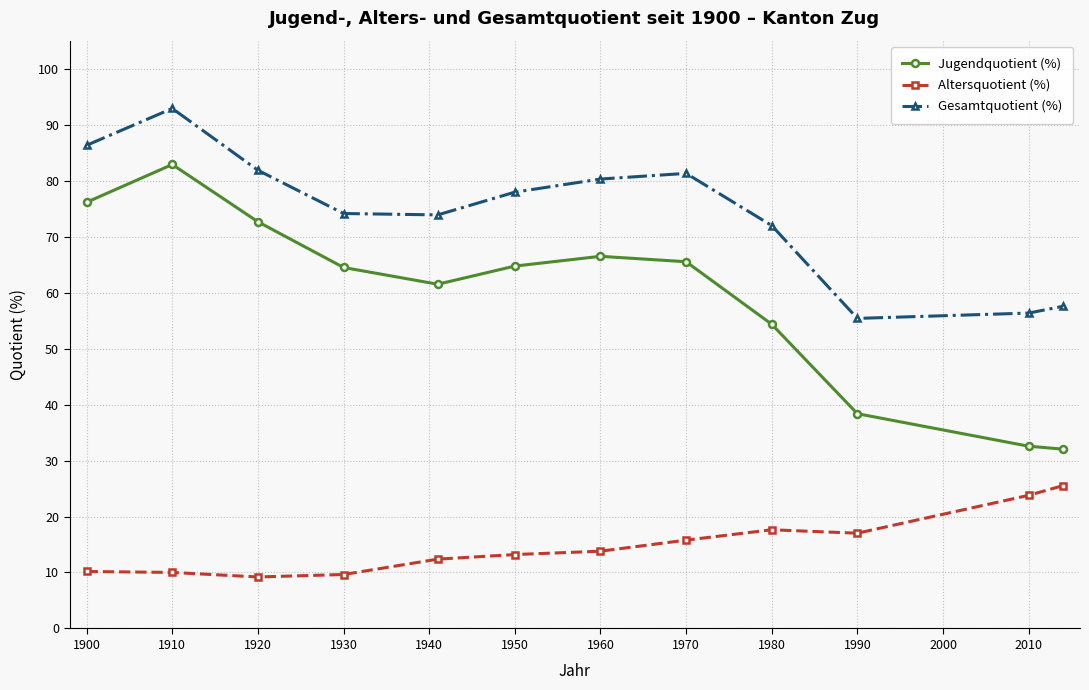

True or false: Altersquotient (%) and Gesamtquotient (%) cross at least once.

False